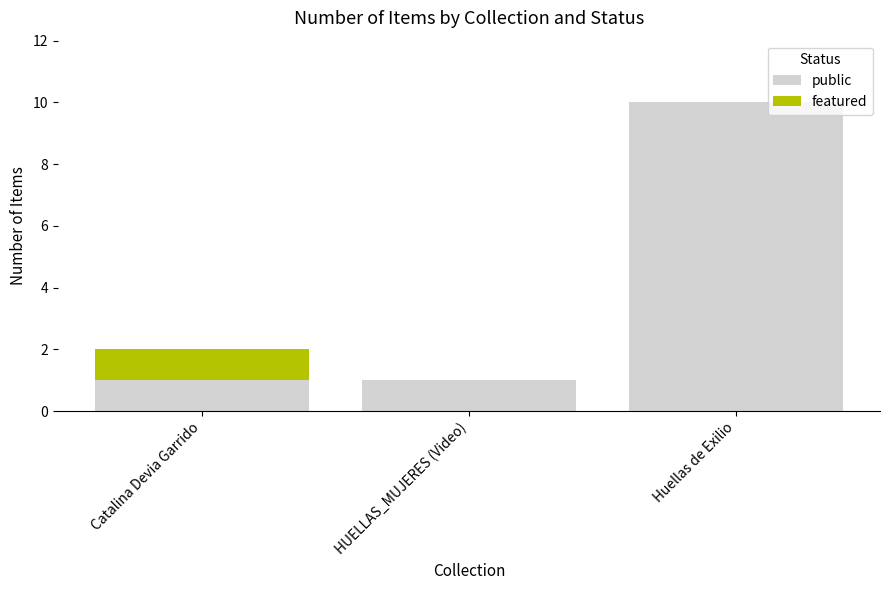

Which category has the highest value in the public series?

Huellas de Exilio